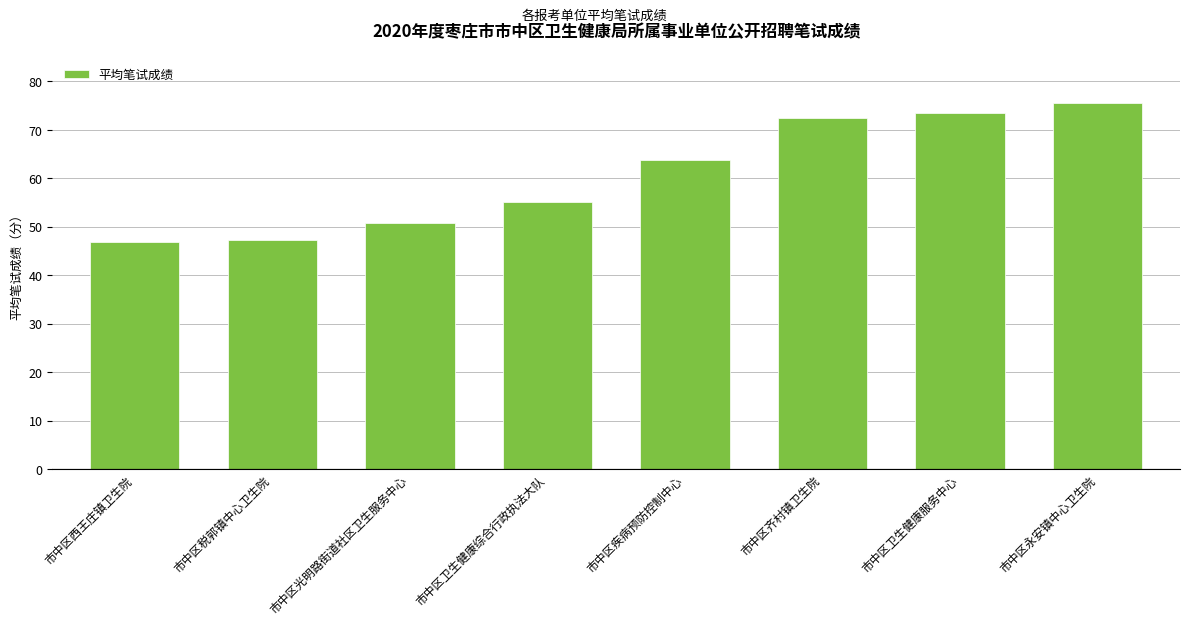

Which has a higher value, 市中区卫生健康综合行政执法大队 or 市中区光明路街道社区卫生服务中心?

市中区卫生健康综合行政执法大队